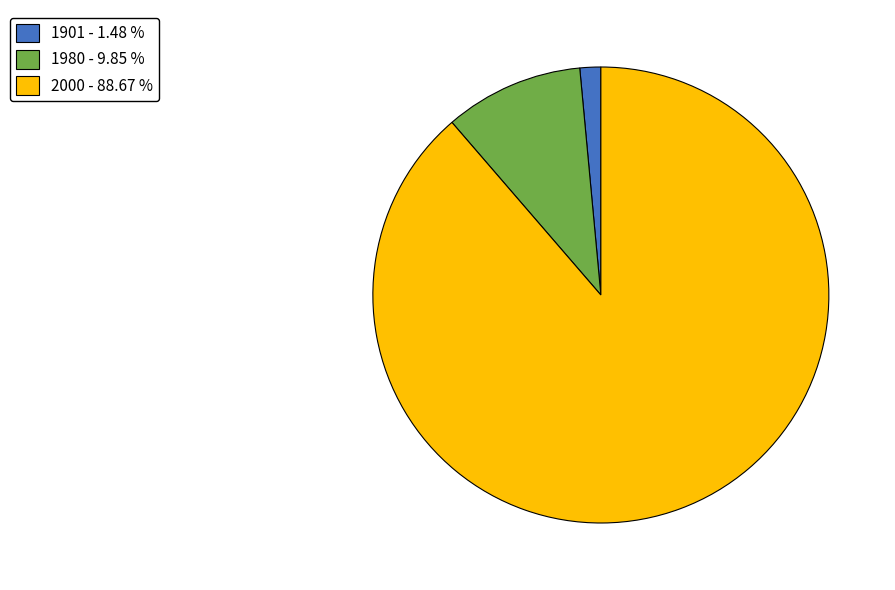

Which slice represents more than half of the pie?

2000